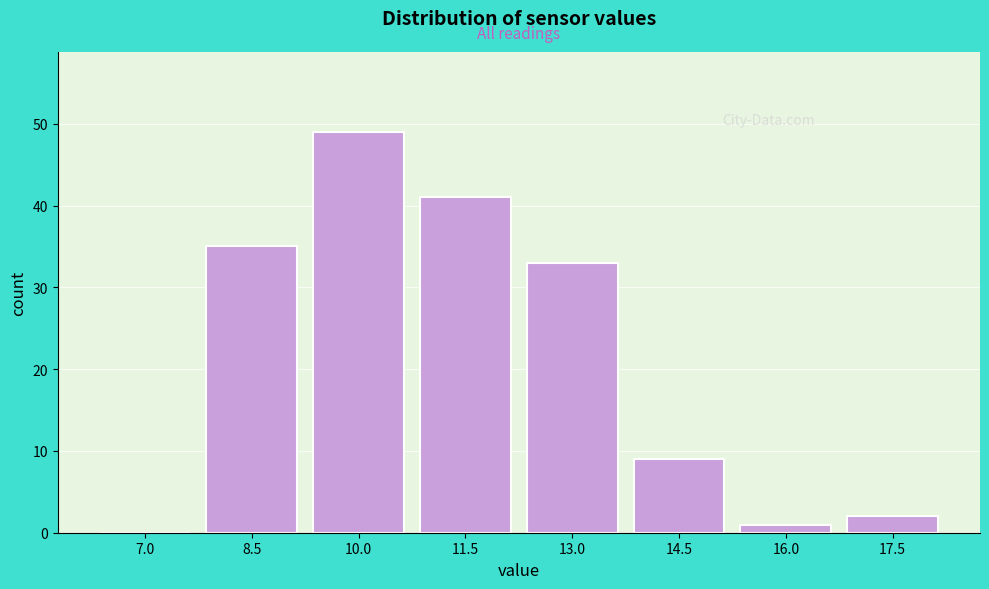

Reading right to left, extract all data points from this chart.

17.5=2	16.0=1	14.5=9	13.0=33	11.5=41	10.0=49	8.5=35	7.0=0